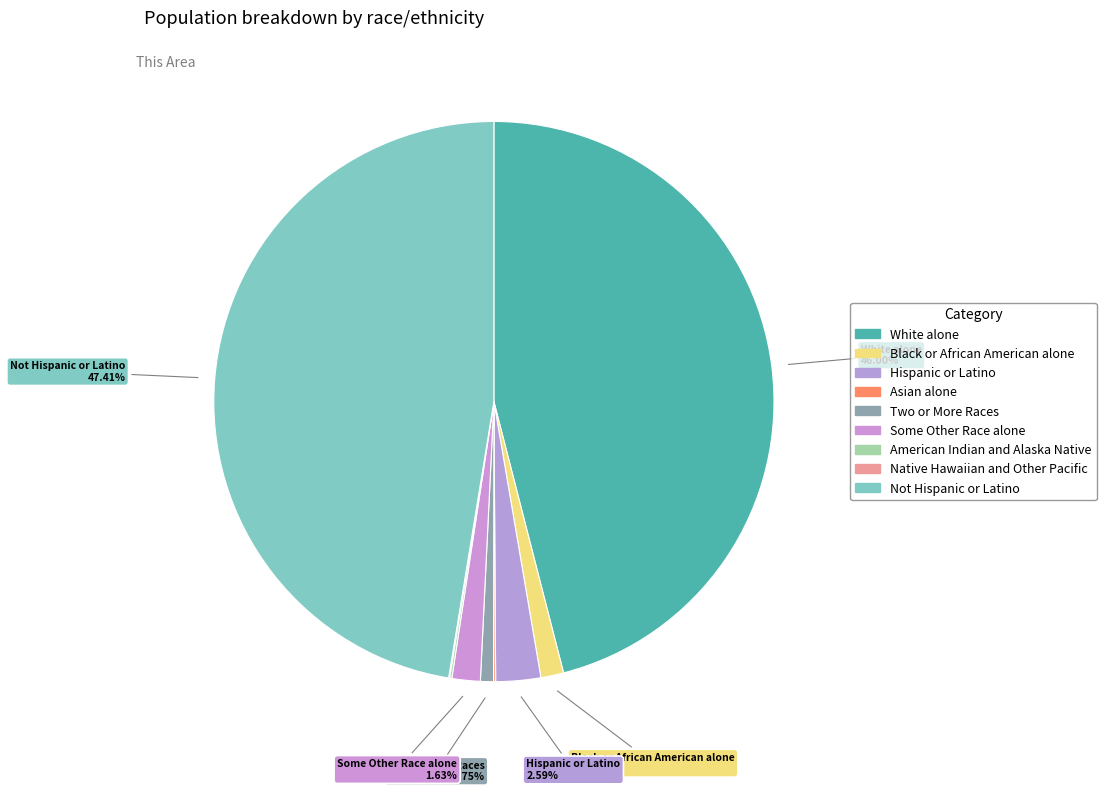

What is the largest slice in the pie chart?

Not Hispanic or Latino